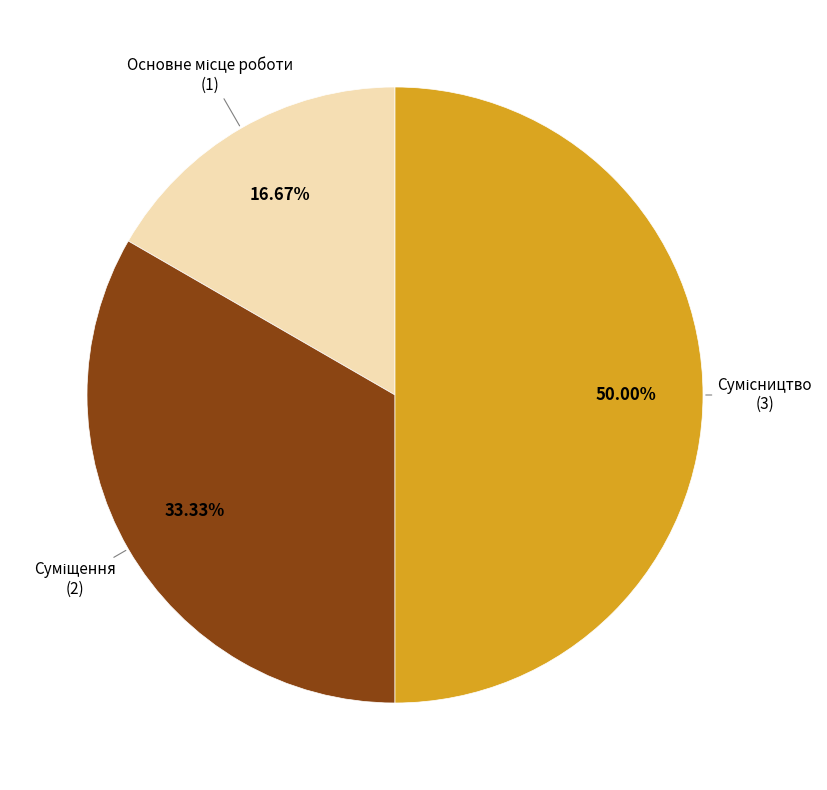

Is there any slice that represents more than half of the pie?

No